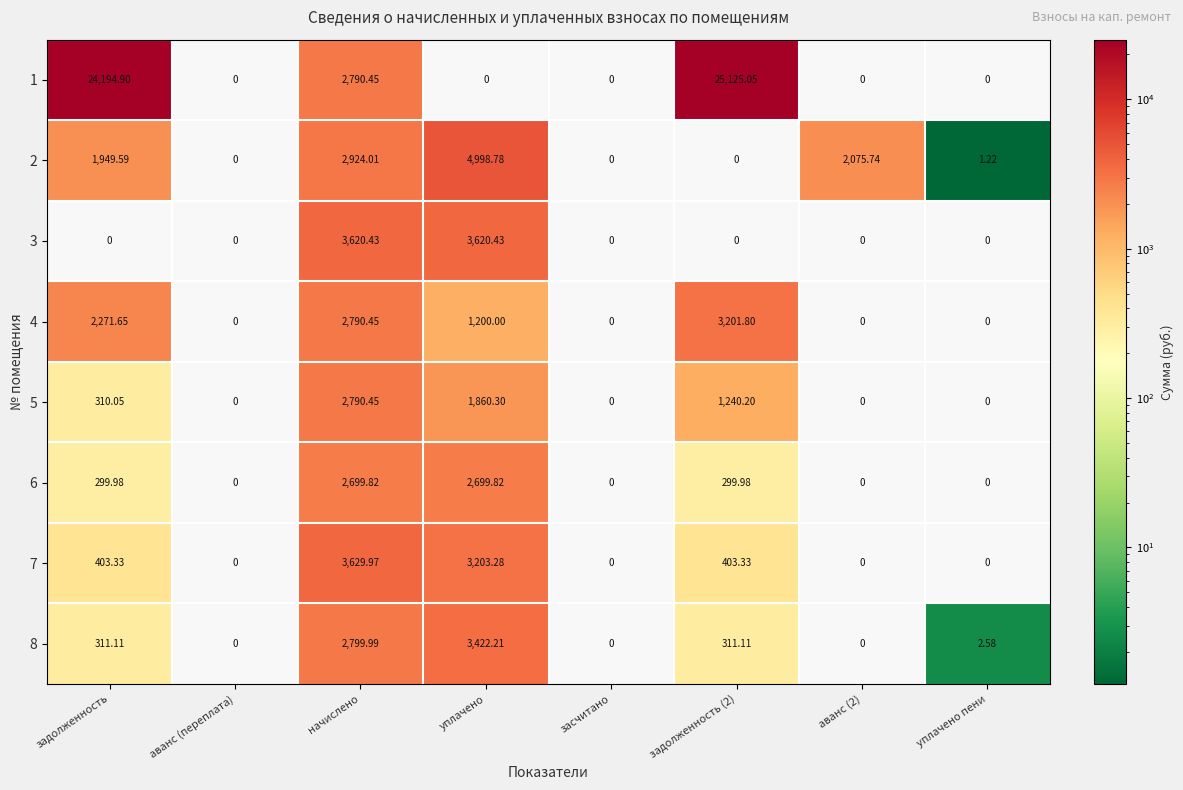

Where does the 8 series first go above 311?

задолженность